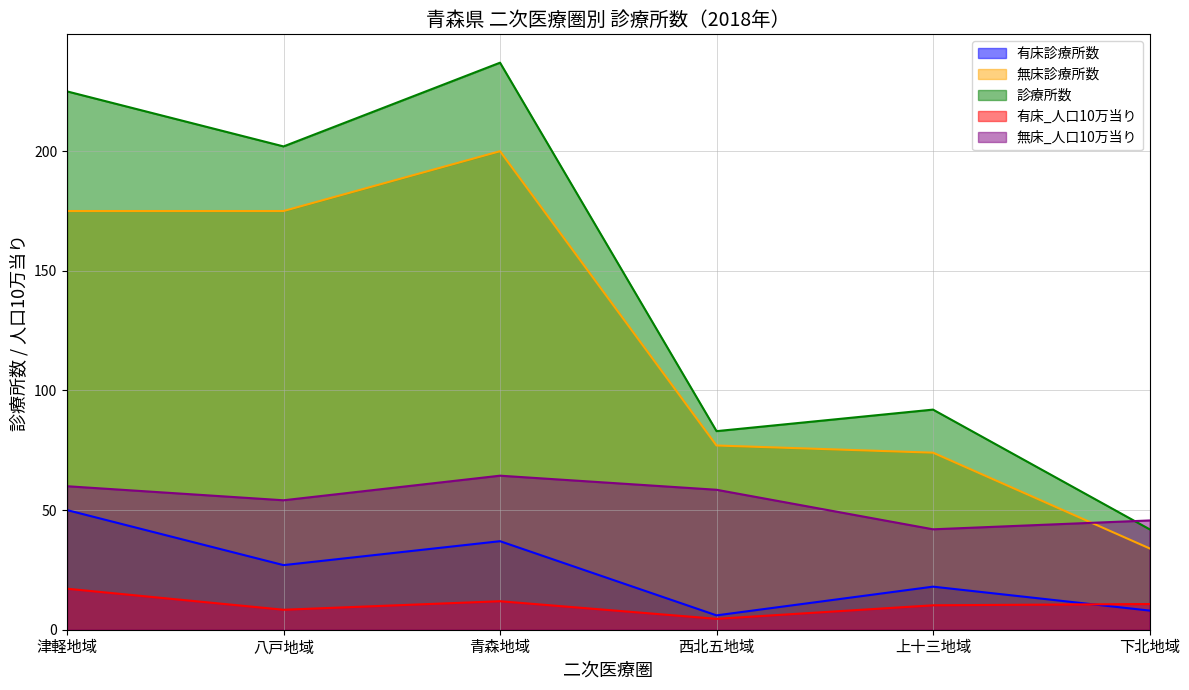

At which category does 診療所数 reach its first local valley?

八戸地域